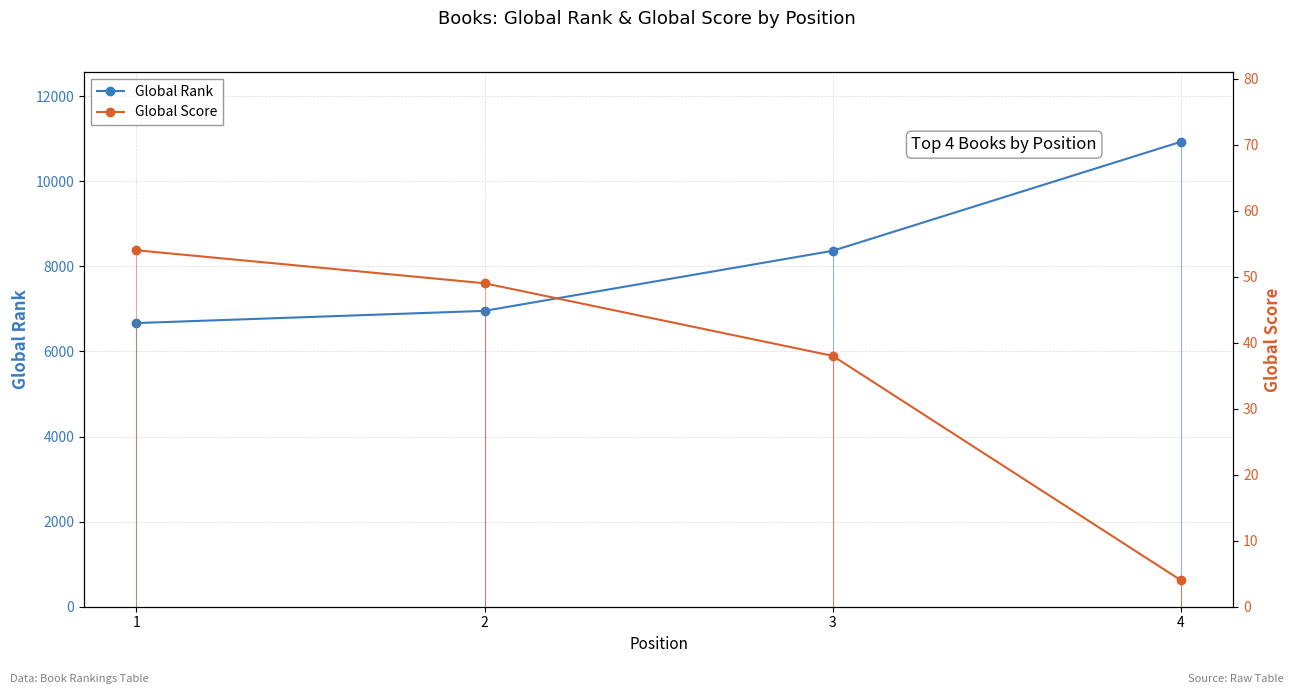

Reading left to right, transcribe all the data shown in this chart.

Global Rank: 1=6667	2=6954	3=8366	4=10929
Global Score: 1=54	2=49	3=38	4=4